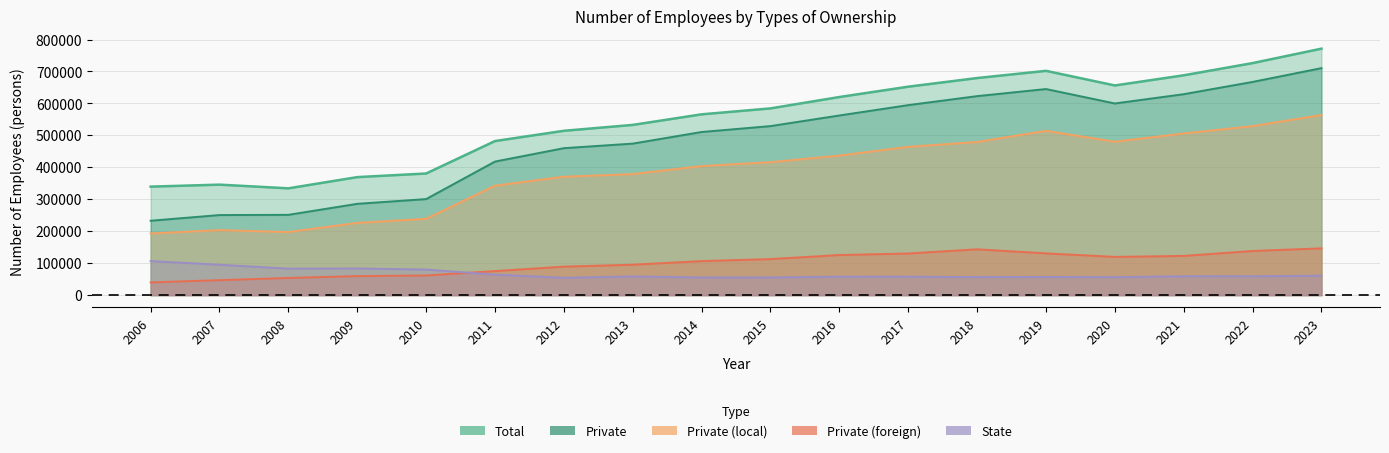

At which label is Private_local closest to 378462?

2013